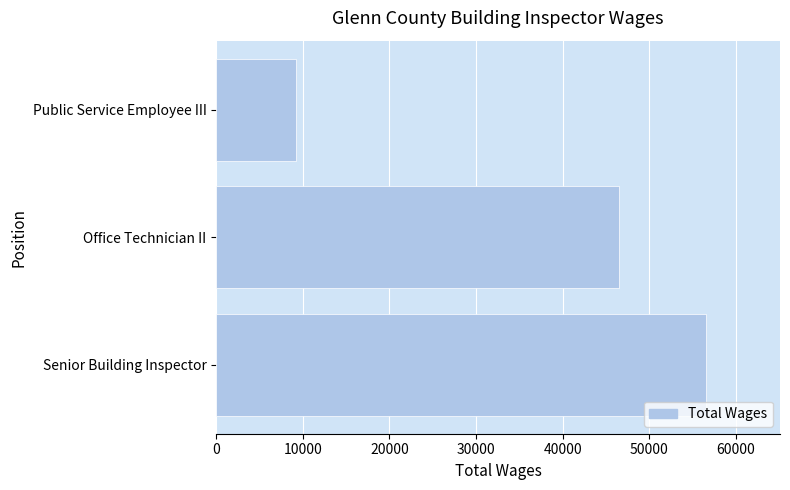

What is the sum of all values?

112320